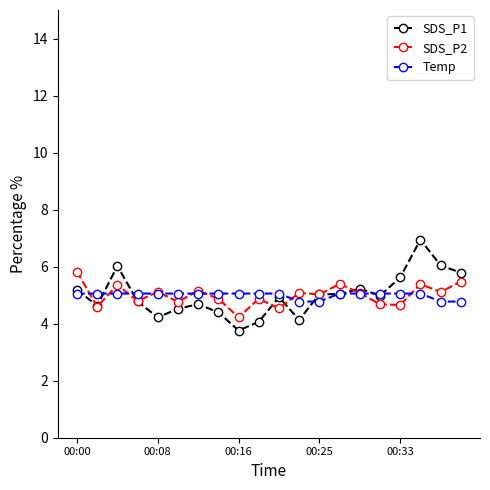

Which series has the largest range (max minus min)?

SDS_P1